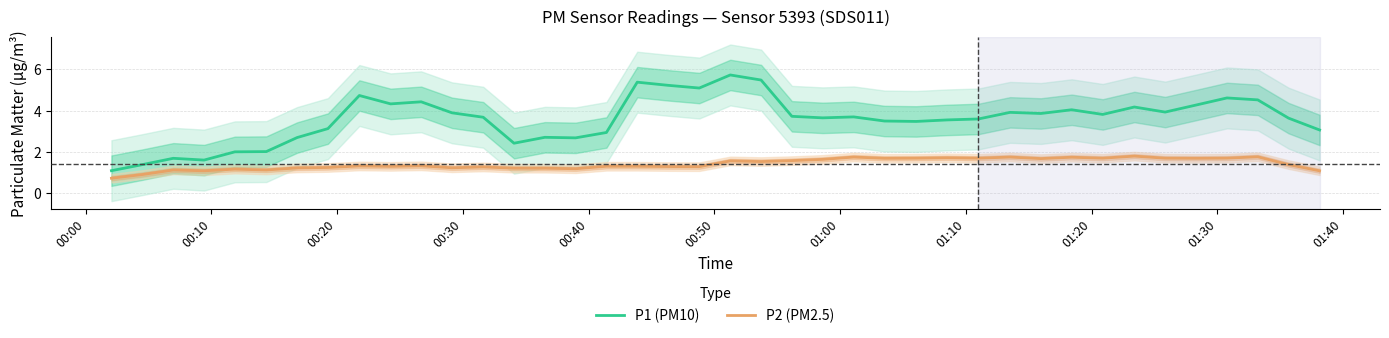

True or false: P1 (PM10) and P2 (PM2.5) intersect in this chart.

False